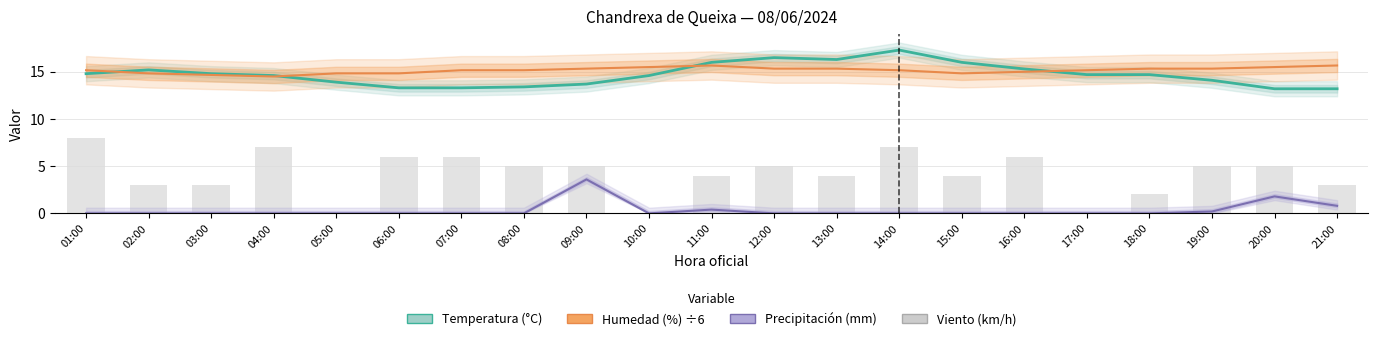

Which series has the largest range (max minus min)?

Viento (km/h)